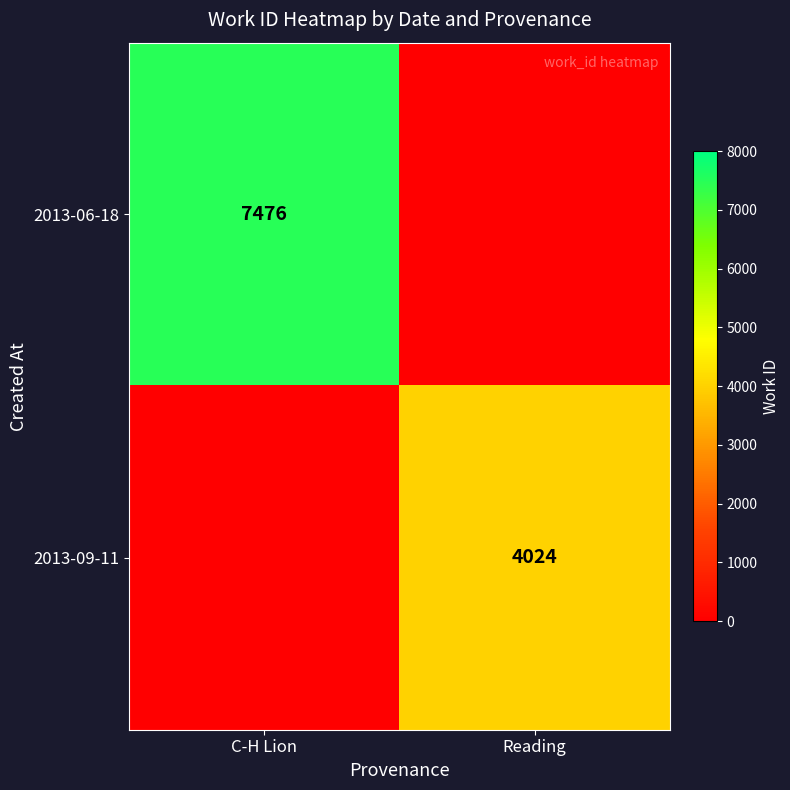

The value of 2013-09-11 at Reading is 4024. True or false?

True